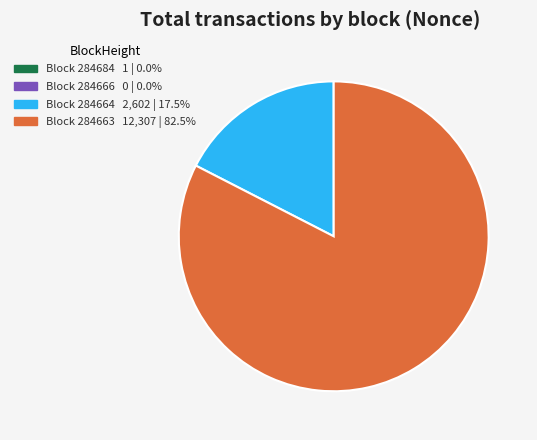

Is there a majority slice in this chart?

Yes